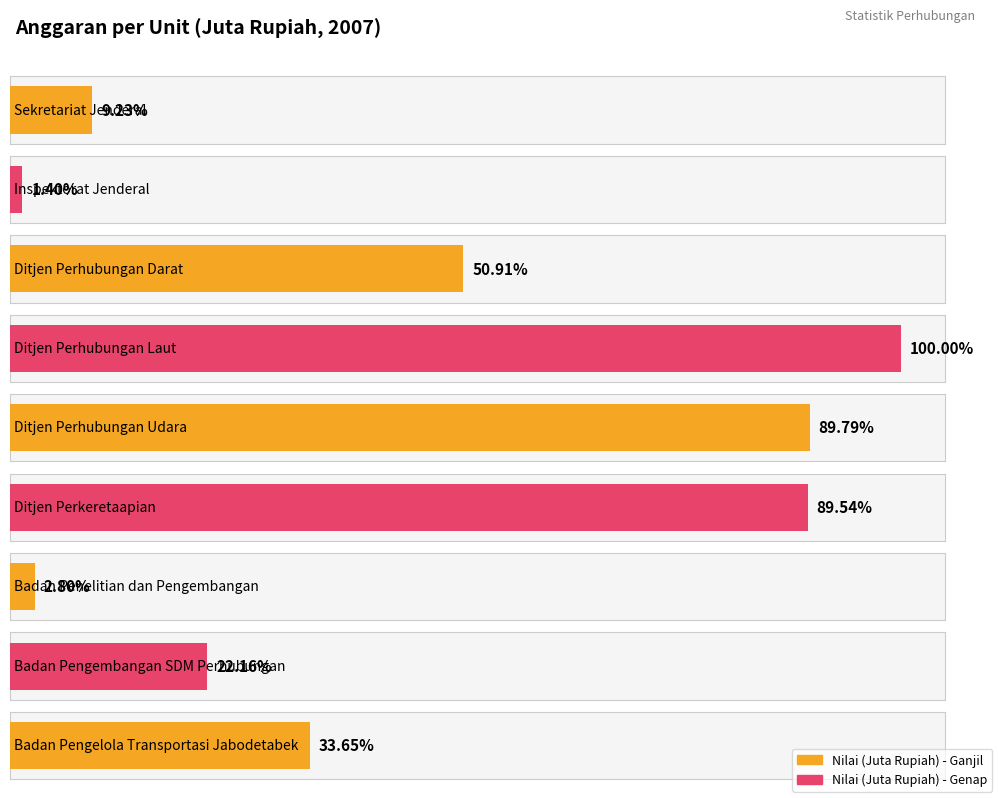

Approximately how many times larger is the value at Ditjen Perkeretaapian compared to Ditjen Perhubungan Darat?

1.8